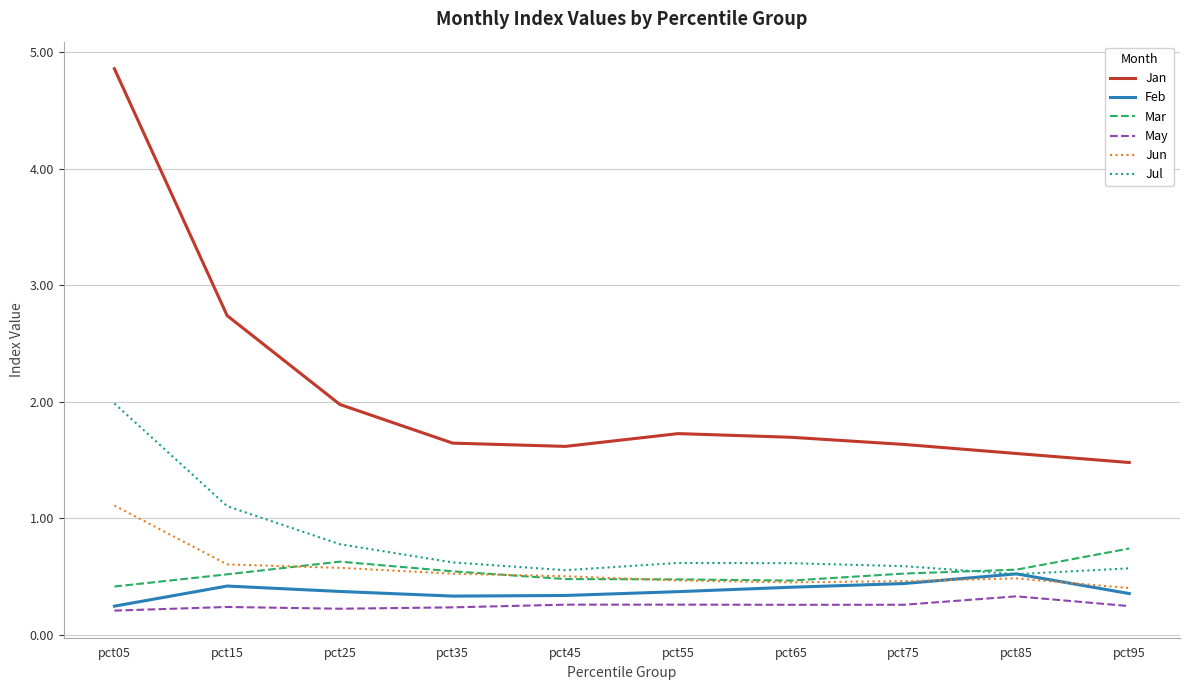

True or false: May and Jul cross at least once.

False